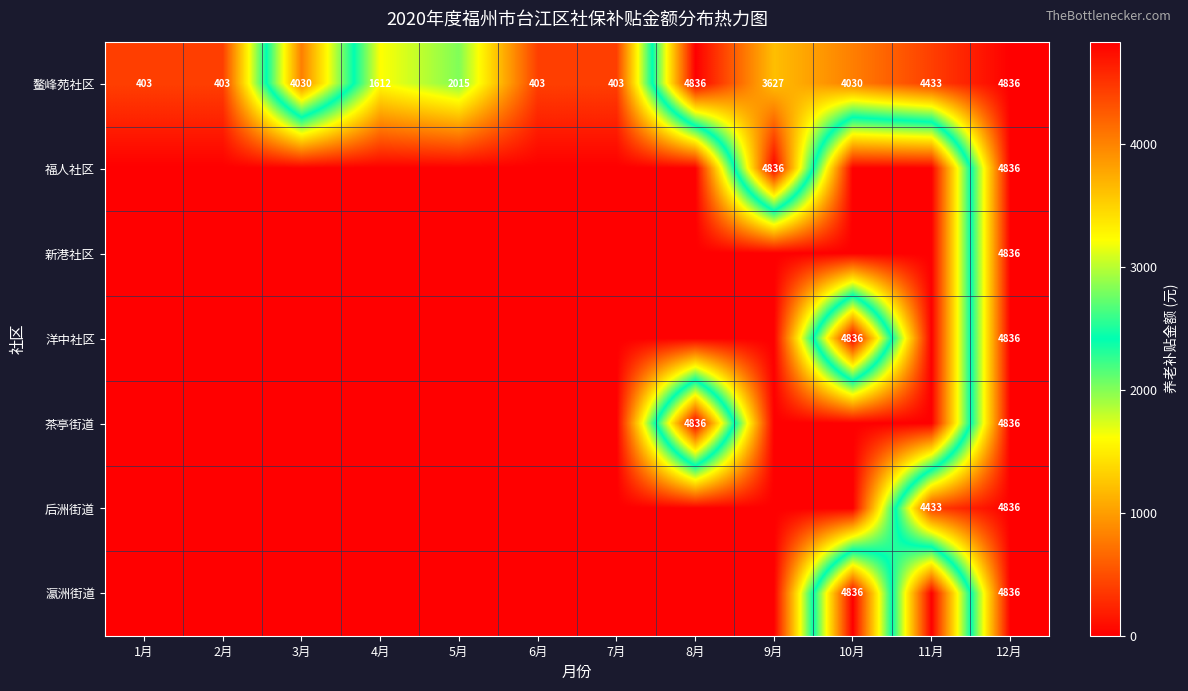

What is the greatest value displayed?

4836